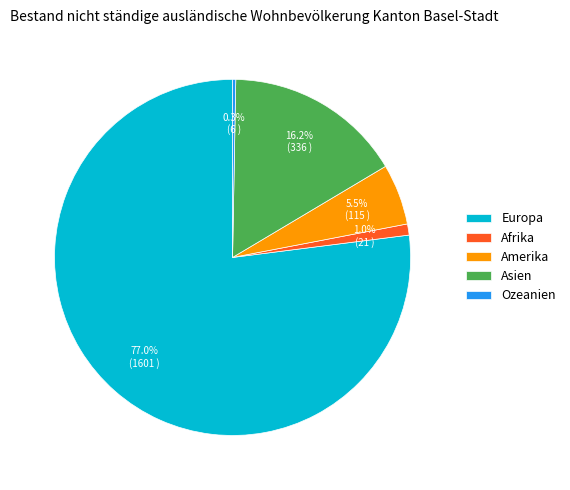

What is the largest slice in the pie chart?

Europa